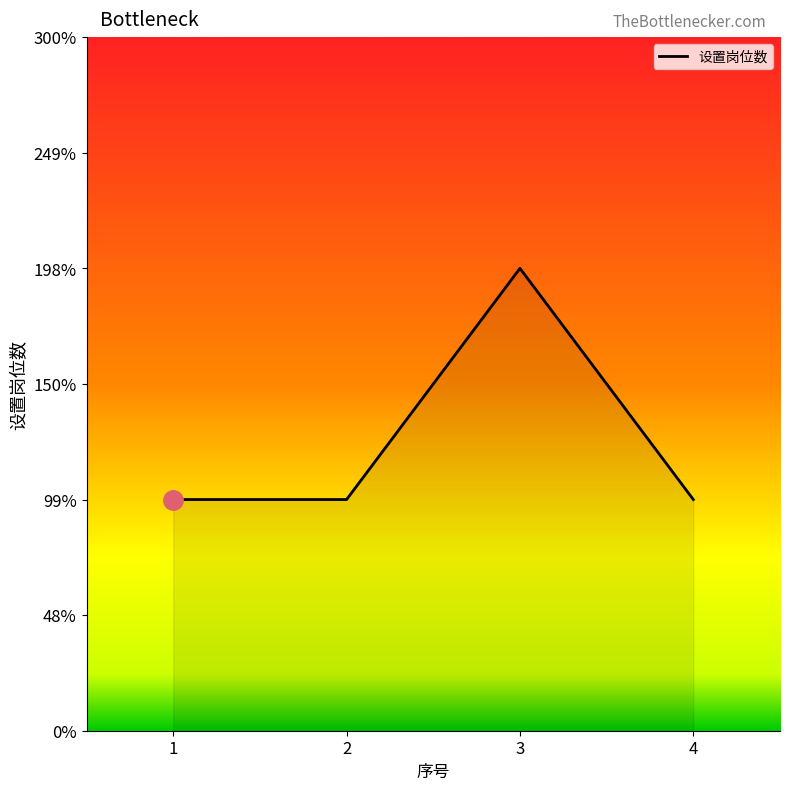

Is it true that the value at 2 is 1?

True